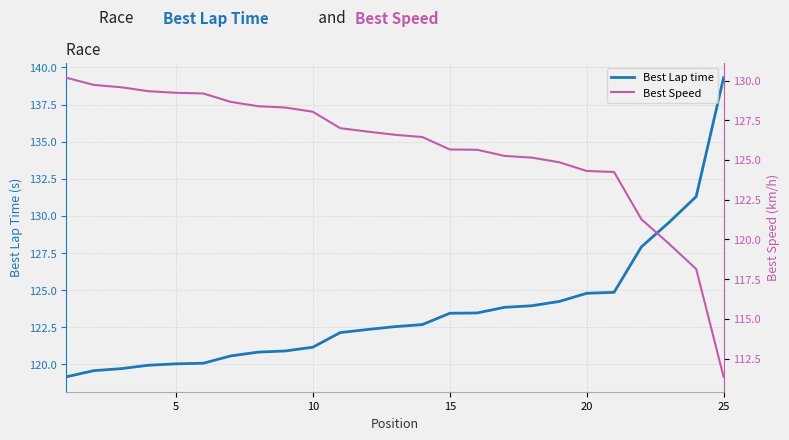

True or false: Best Lap time has a value of 121.2 at 10.

True